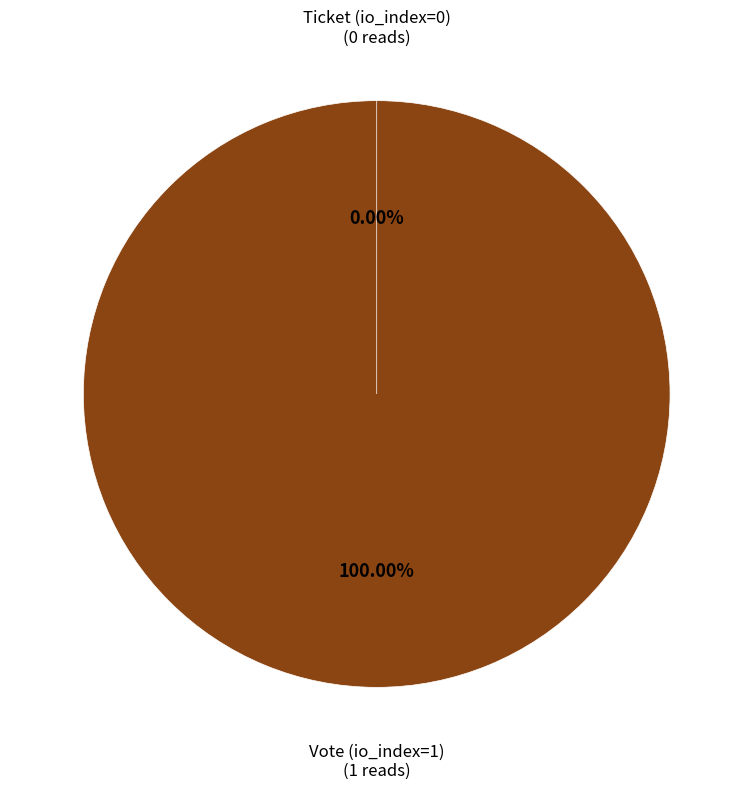

Between Vote (io_index=1) and Ticket (io_index=0), which is larger?

Vote (io_index=1)